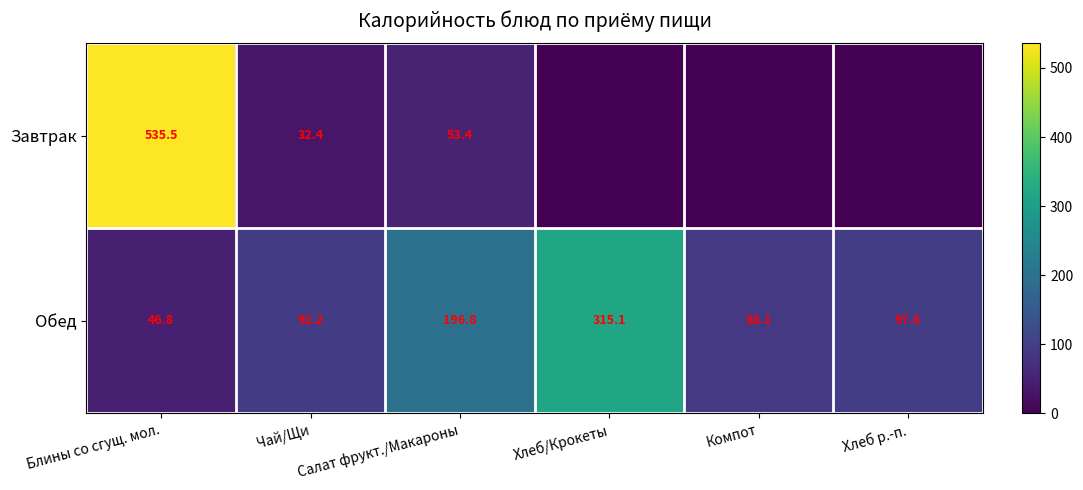

What is the average value of the Обед series?

139.5